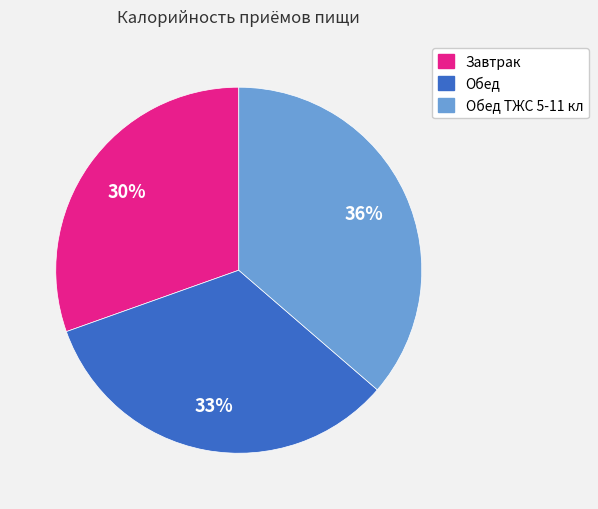

Is there any slice that represents more than half of the pie?

No